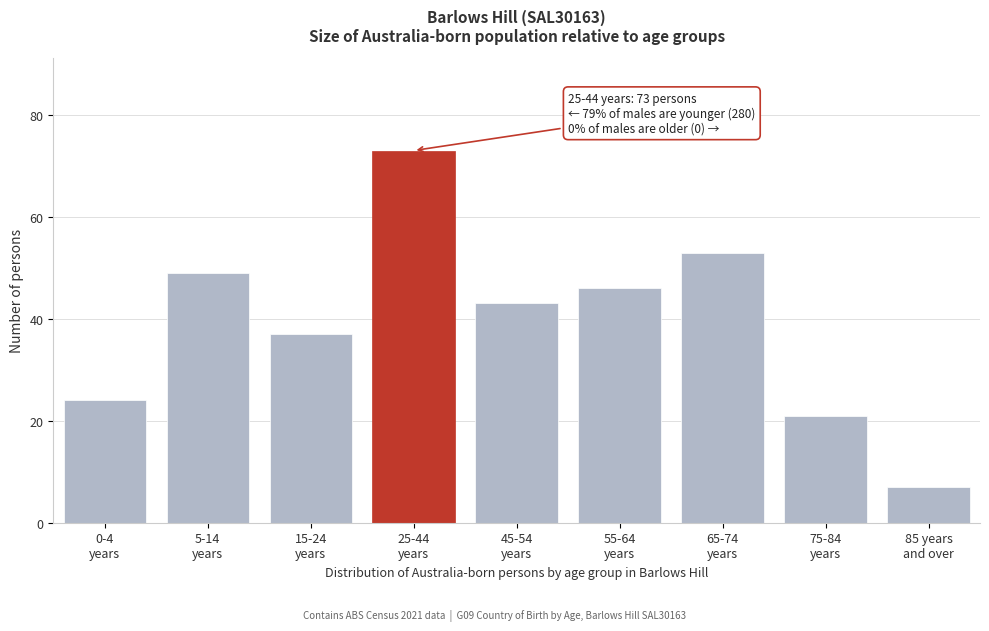

Reading left to right, list all the values displayed in this chart.

24	49	37	73	43	46	53	21	7